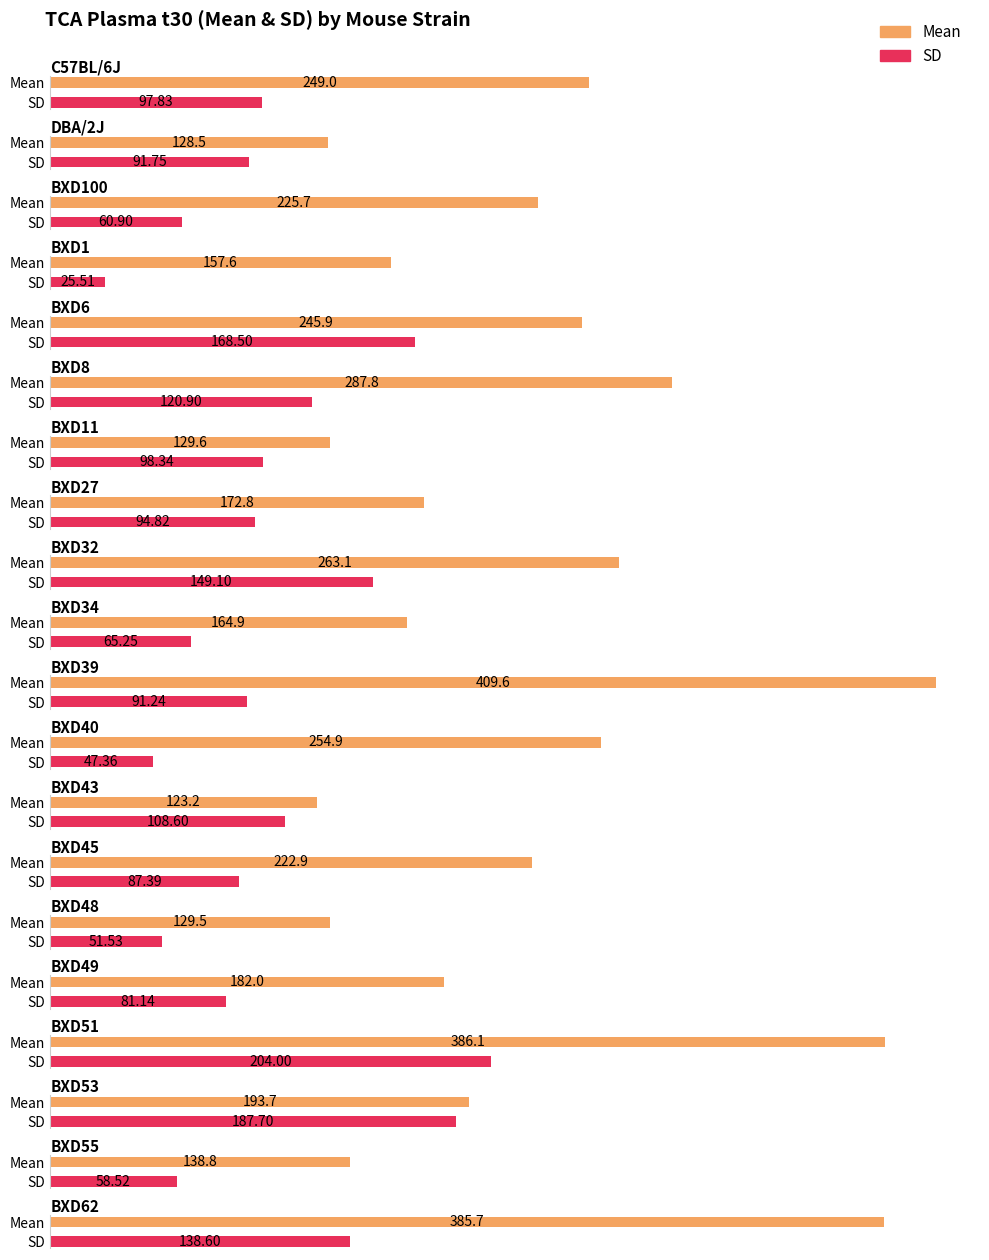

What is the difference between the second highest and second lowest values in the mean series?

257.6